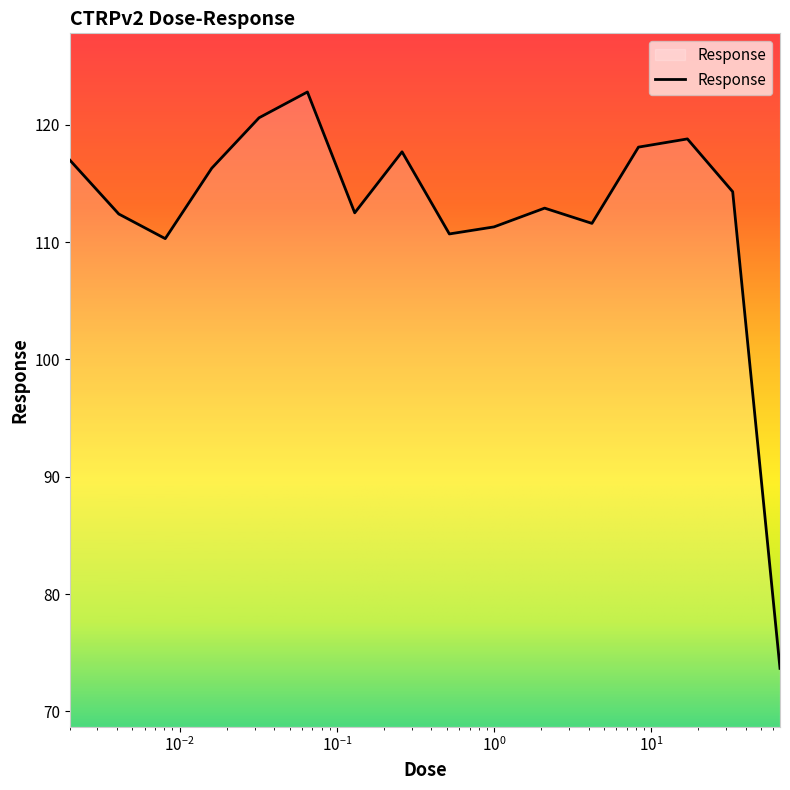

What is the difference between the maximum and minimum values?

49.1